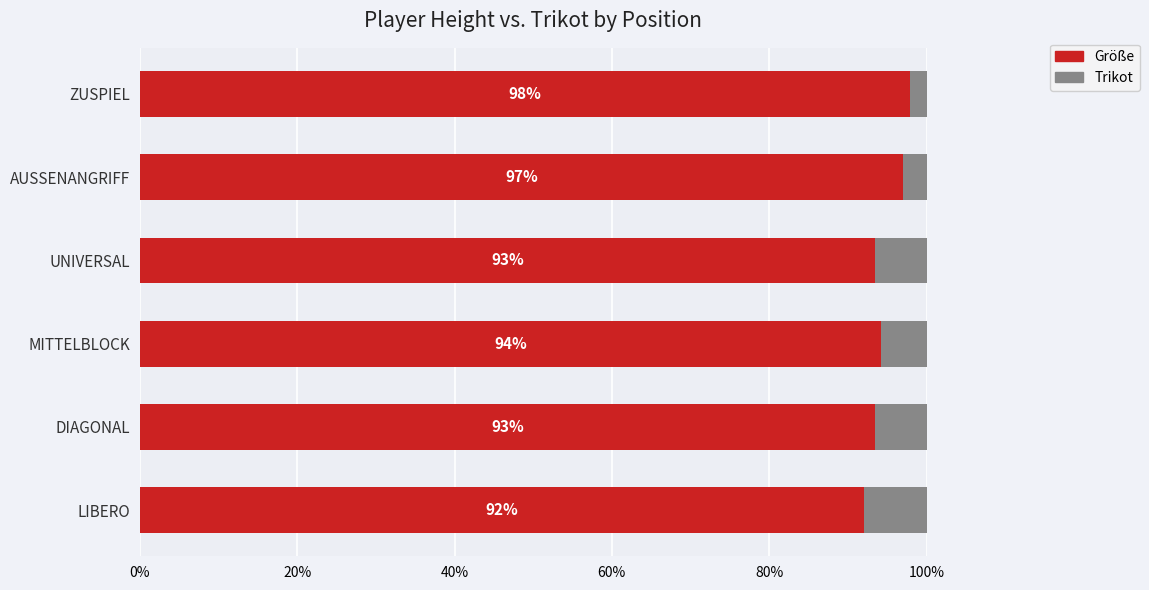

At which label does Größe reach its peak?

ZUSPIEL